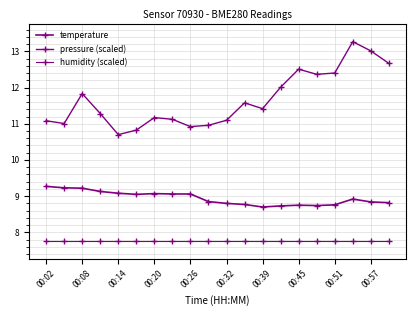

Count the number of data series in this chart.

3